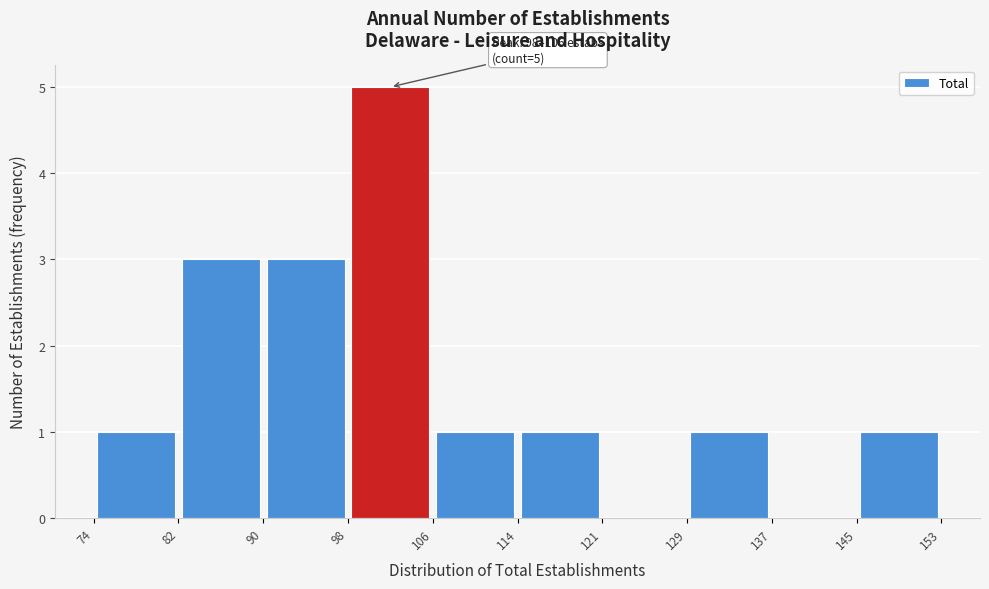

Which range on the x-axis has the tallest bar?

98 to 106